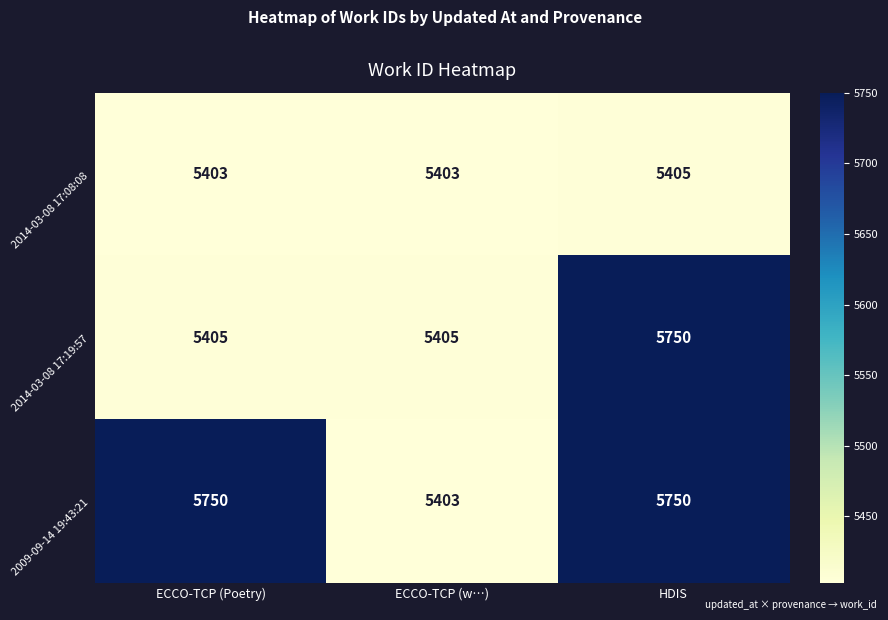

The 2009-09-14 19:43:21 series shows 7272 at ECCO-TCP (w…). True or false?

False